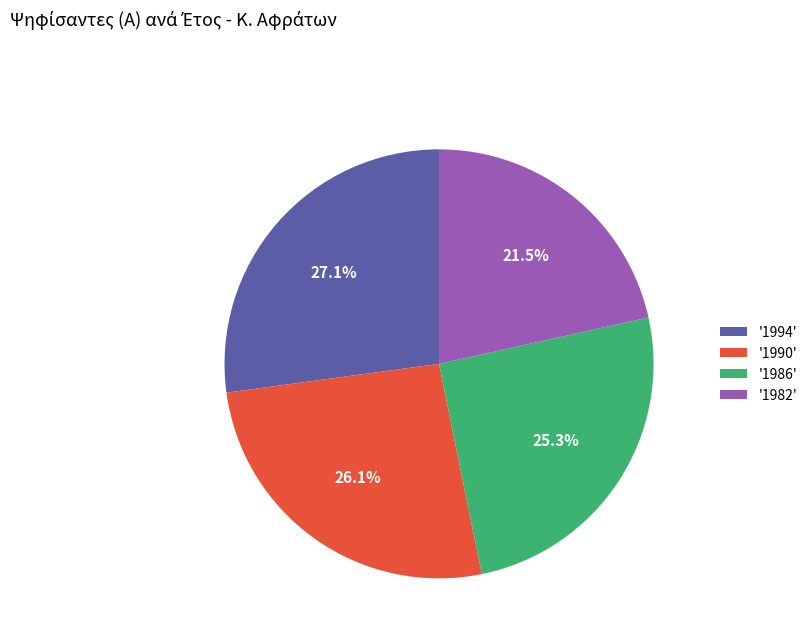

Does '1982' represent more than half of the total?

No